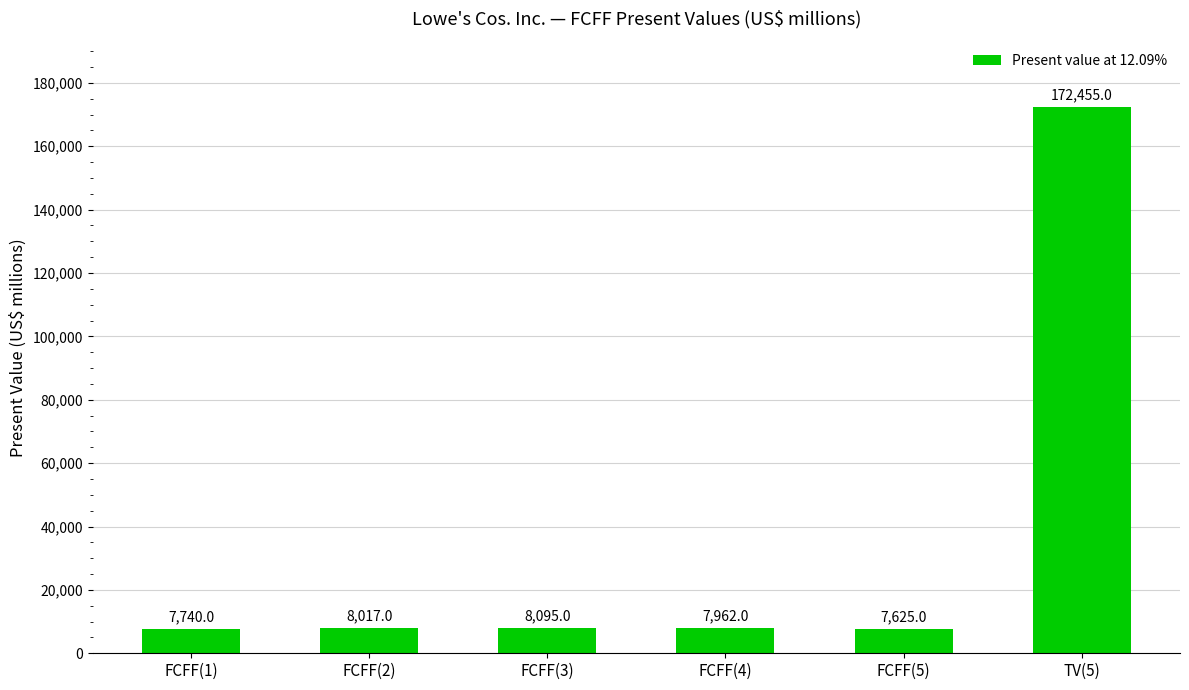

What is the difference between the values at FCFF(2) and FCFF(4)?

55